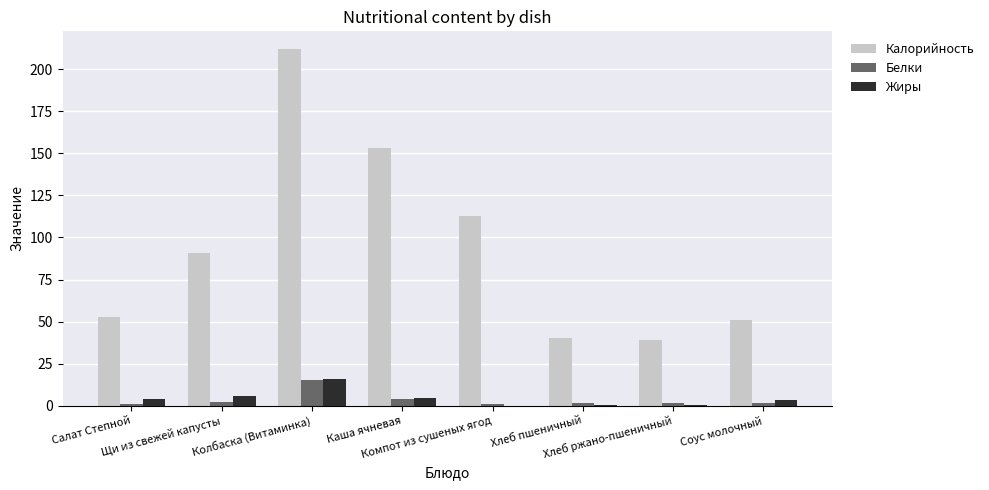

What is the sum of the Белки values at Щи из свежей капусты and Соус молочный?

3.2